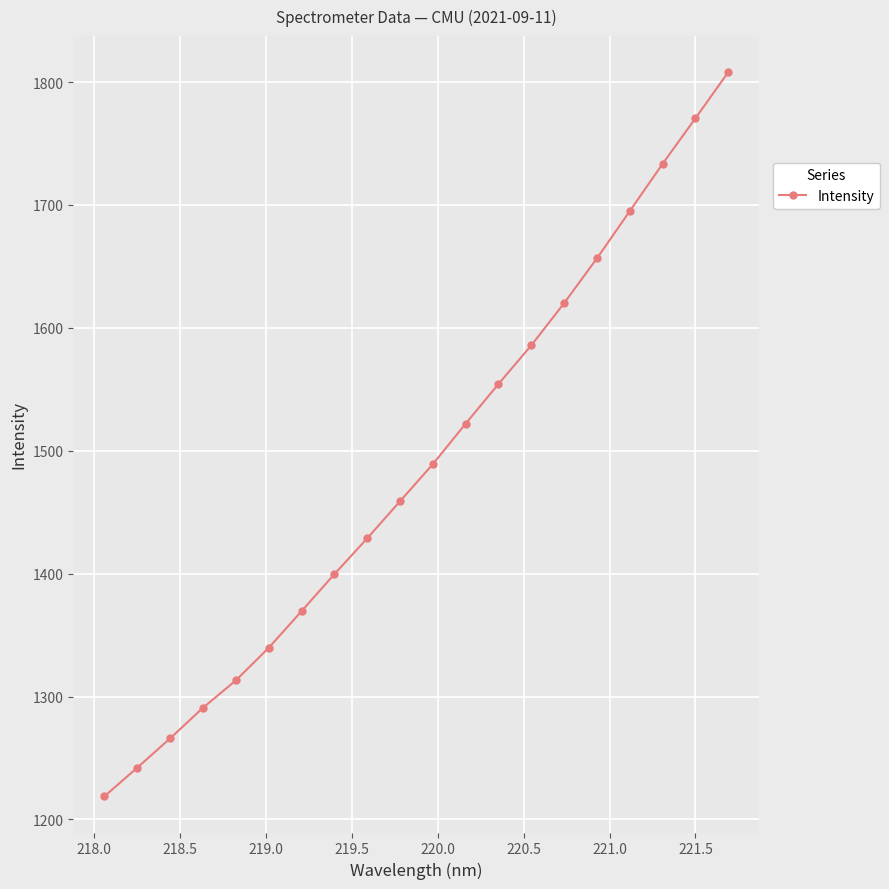

What is the greatest value displayed?

1808.0